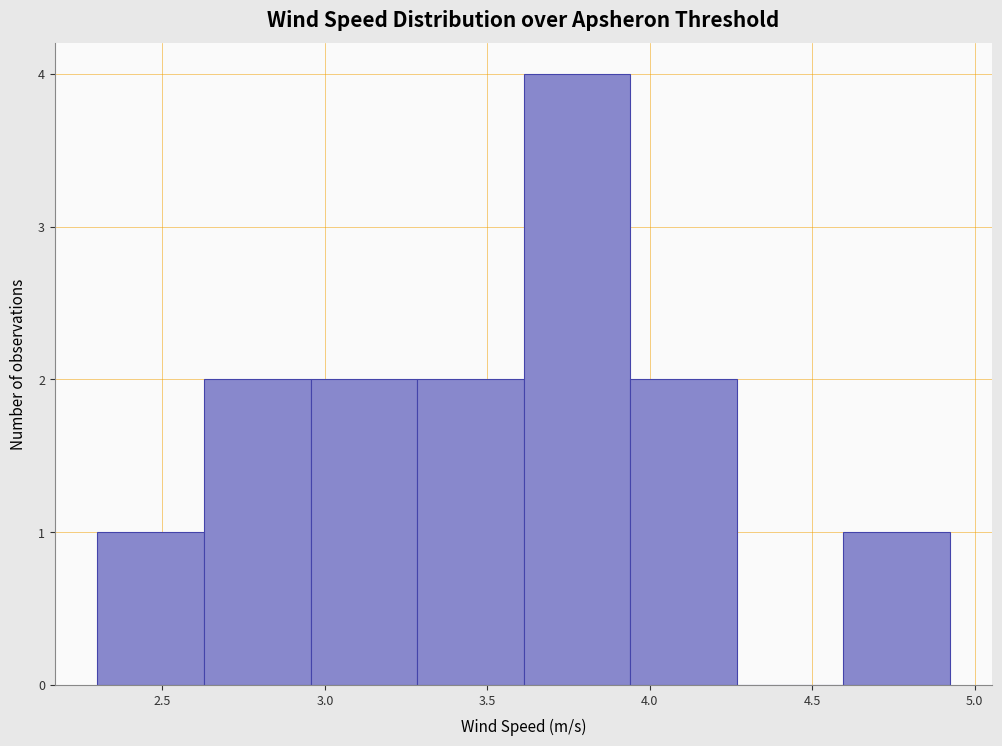

What is the height of the bar covering 3.95 to 4.25 on the x-axis? Neither the bar edges nor the heights are printed on the chart, so give them approximately, as read against the axes.

2